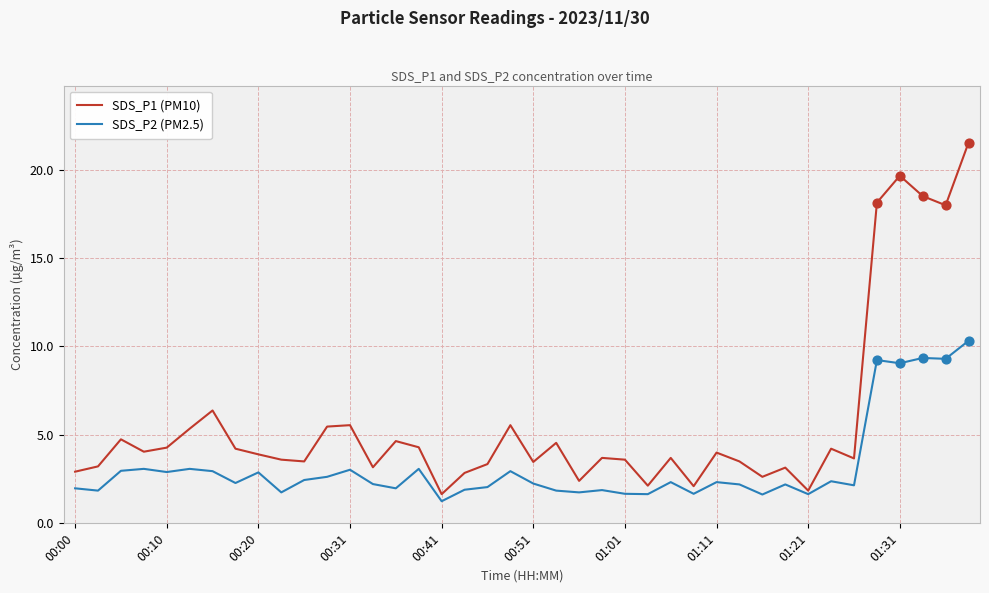

Which series has the widest spread of values?

SDS_P1 (PM10)